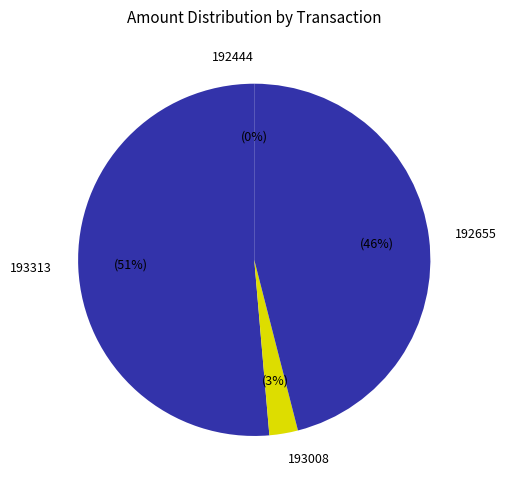

What portion of the pie excludes MultiOut Payment (192655)?

54.0%